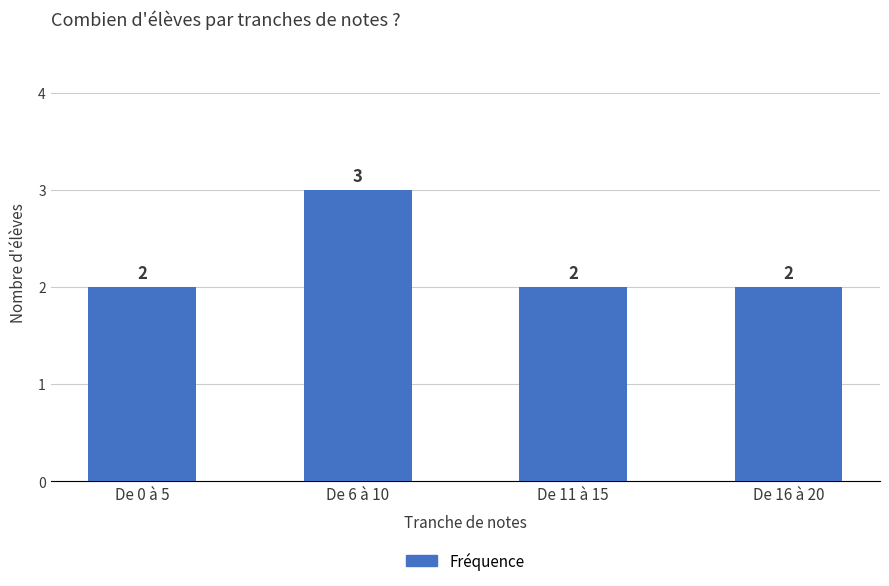

Read the value at De 16 à 20.

2